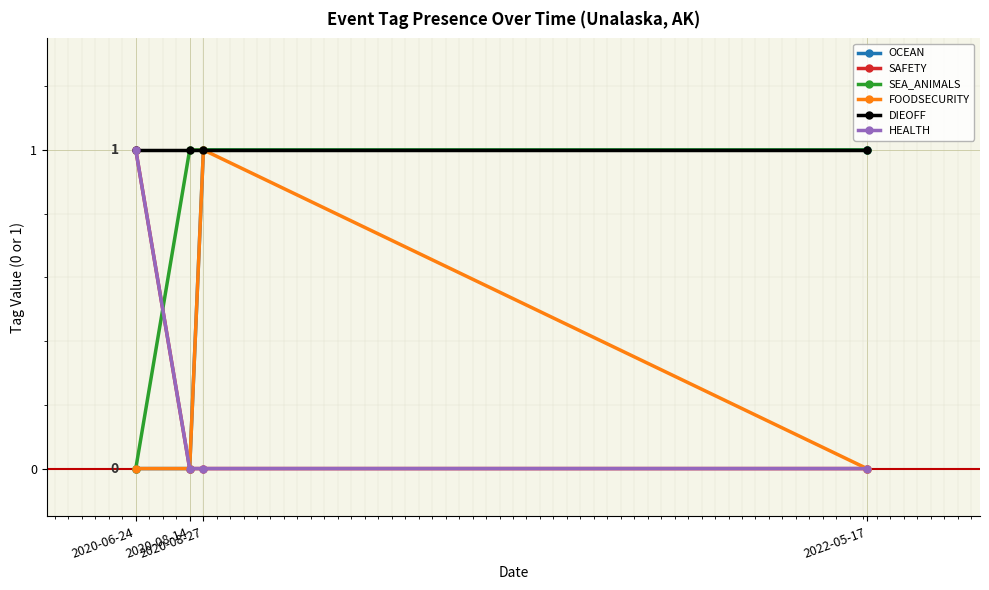

Does the chart have visible grid lines?

Yes